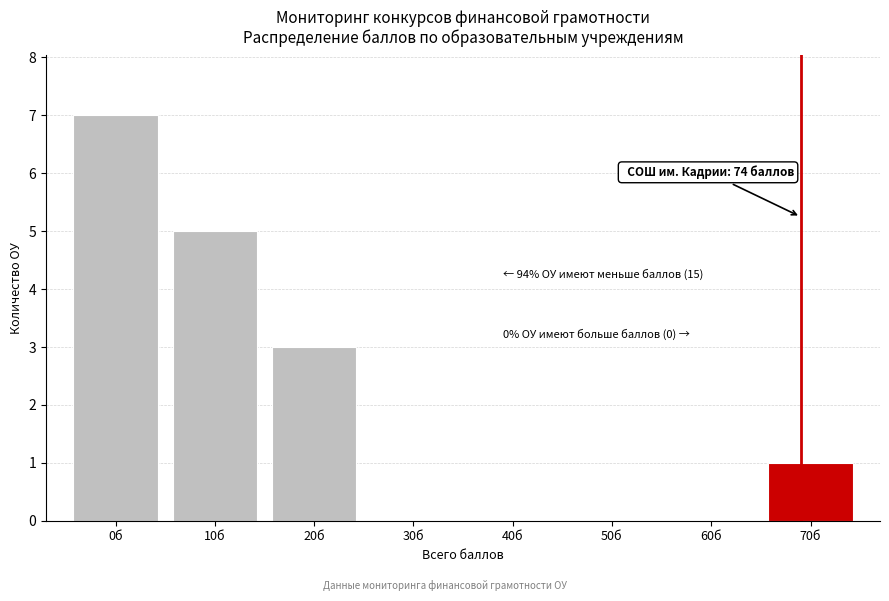

Reading right to left, transcribe all the data shown in this chart.

70б=1	60б=0	50б=0	40б=0	30б=0	20б=3	10б=5	0б=7